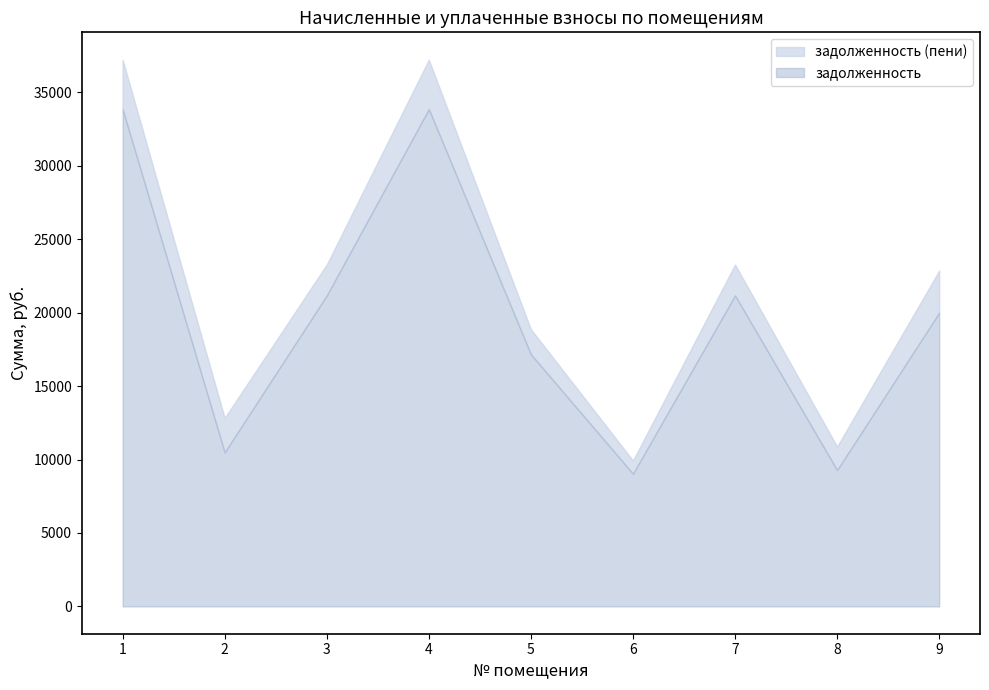

Where is the first local minimum for задолженность (пени)?

2